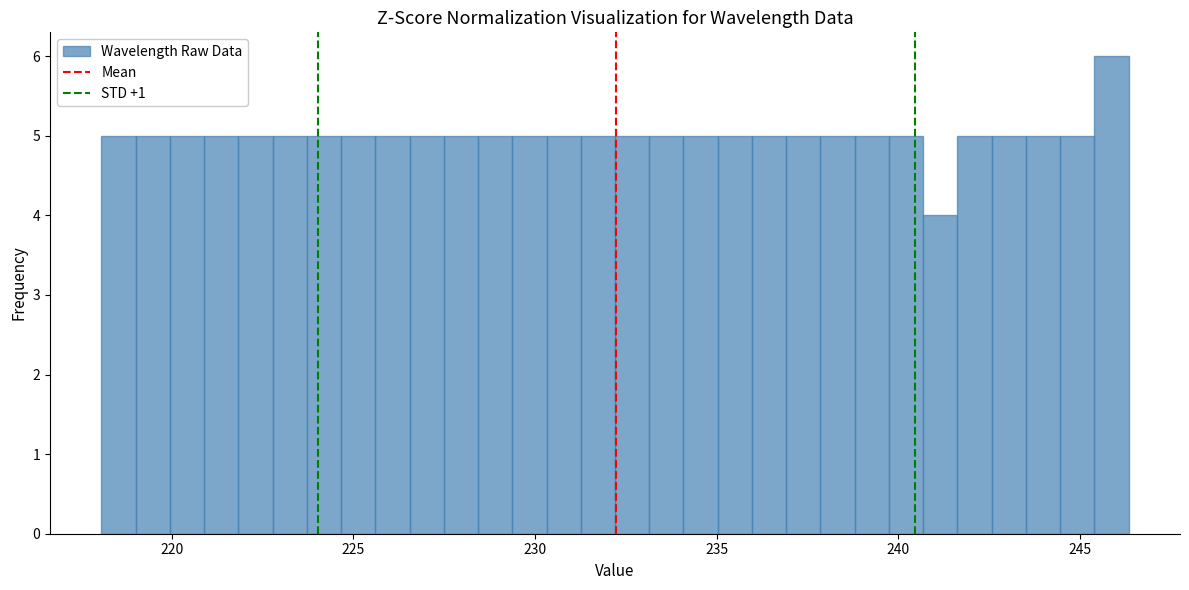

Read against the x-axis, roughly where is the centre of the tallest bar?

246.0